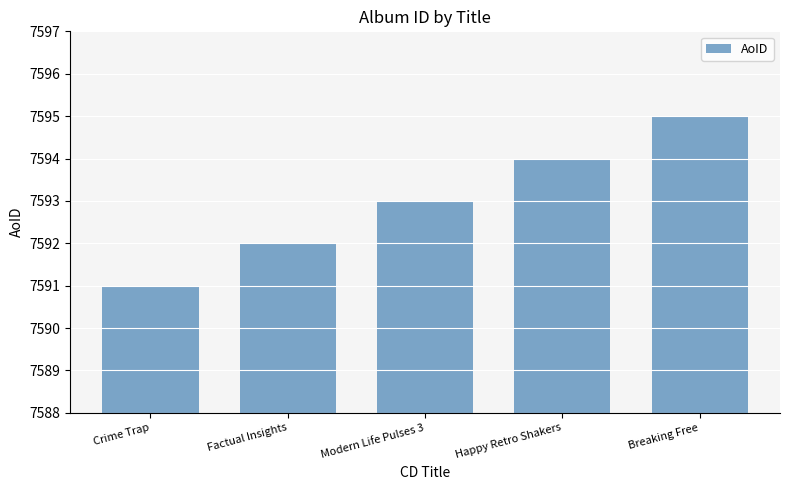

Reading left to right, transcribe all the data shown in this chart.

Crime Trap=7591	Factual Insights=7592	Modern Life Pulses 3=7593	Happy Retro Shakers=7594	Breaking Free=7595